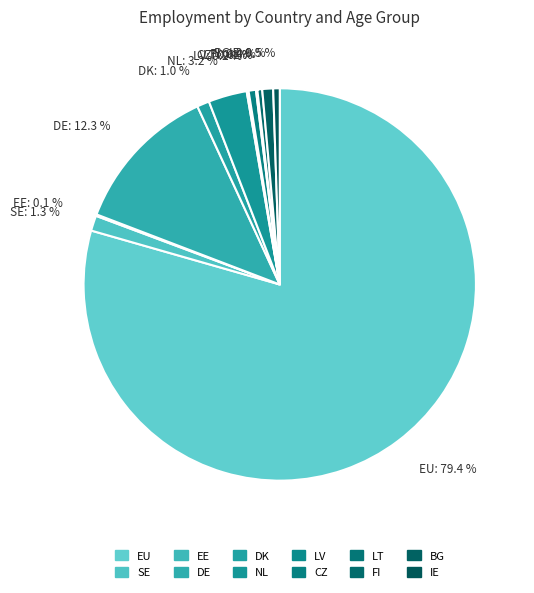

What percentage is the FI slice, to the nearest percent?

0%